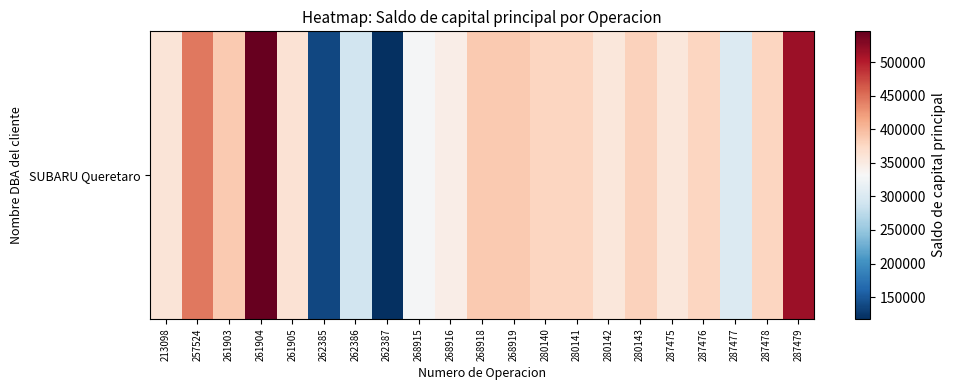

The value at 261904 is 315485.5. True or false?

False